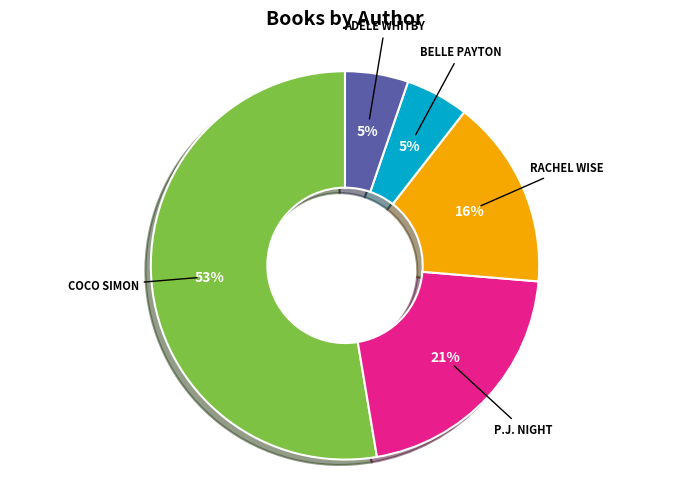

Is there any slice that represents more than half of the pie?

Yes